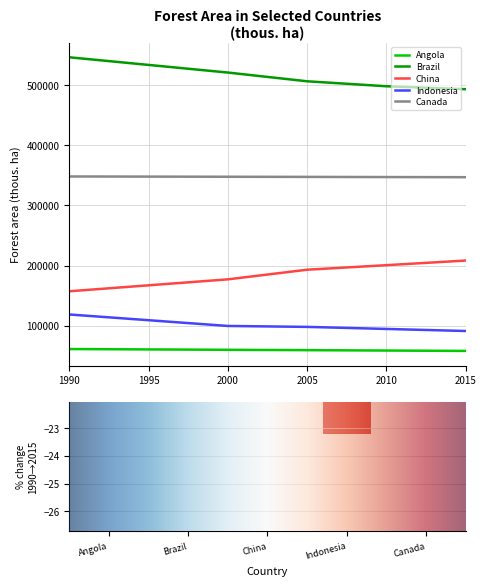

Which series has the largest total across all categories?

Brazil